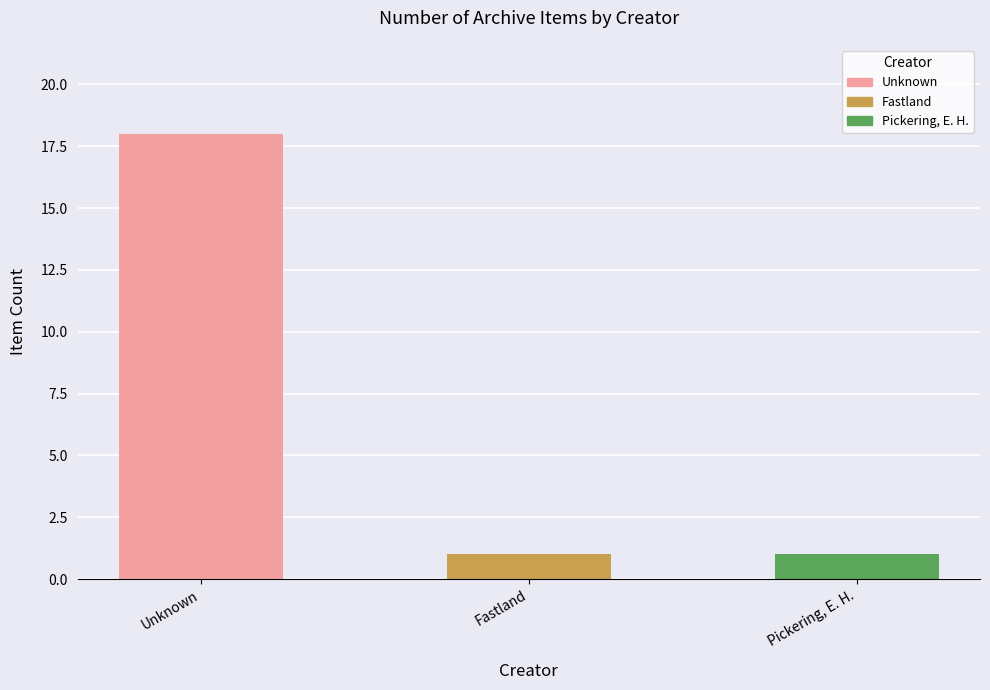

Does the chart contain any negative values?

No